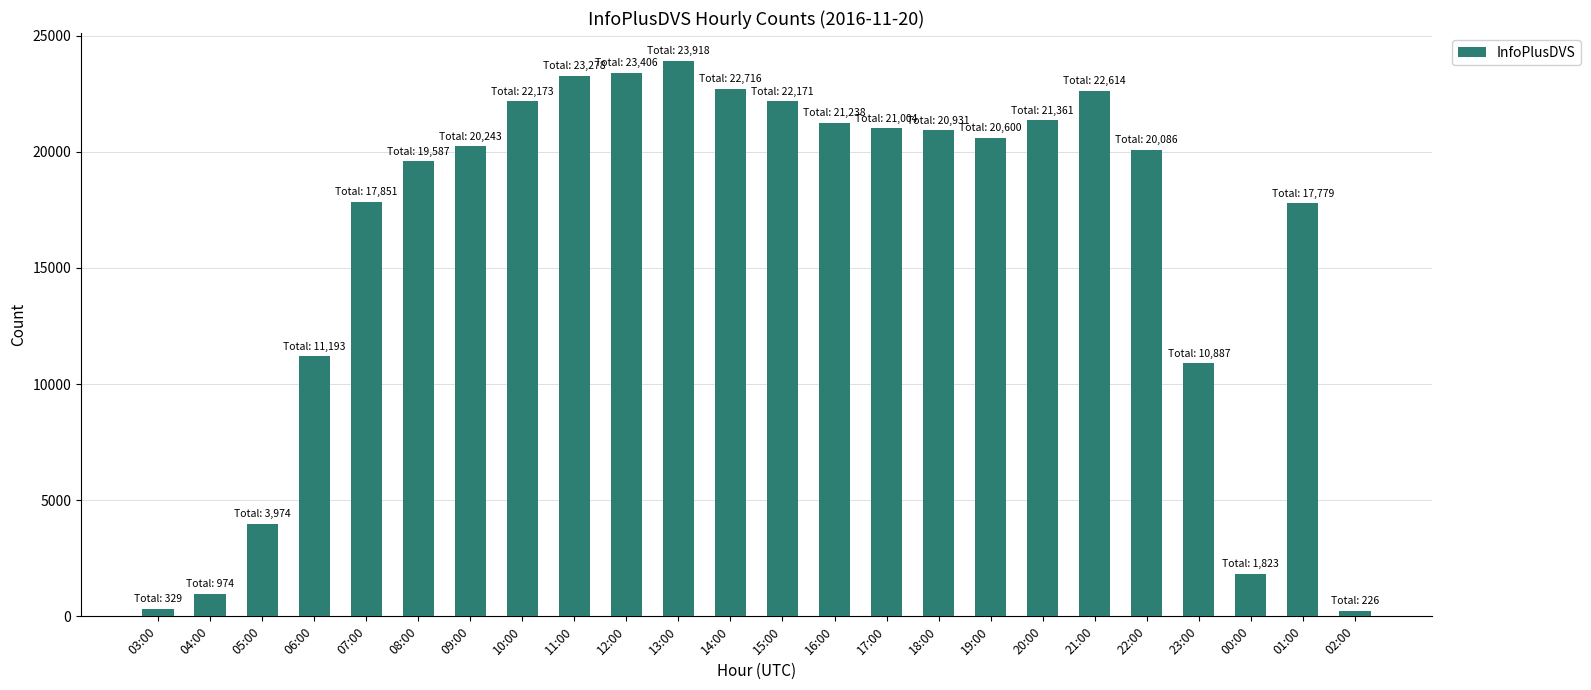

What is the change in value from 23:00 to 00:00?

-9064